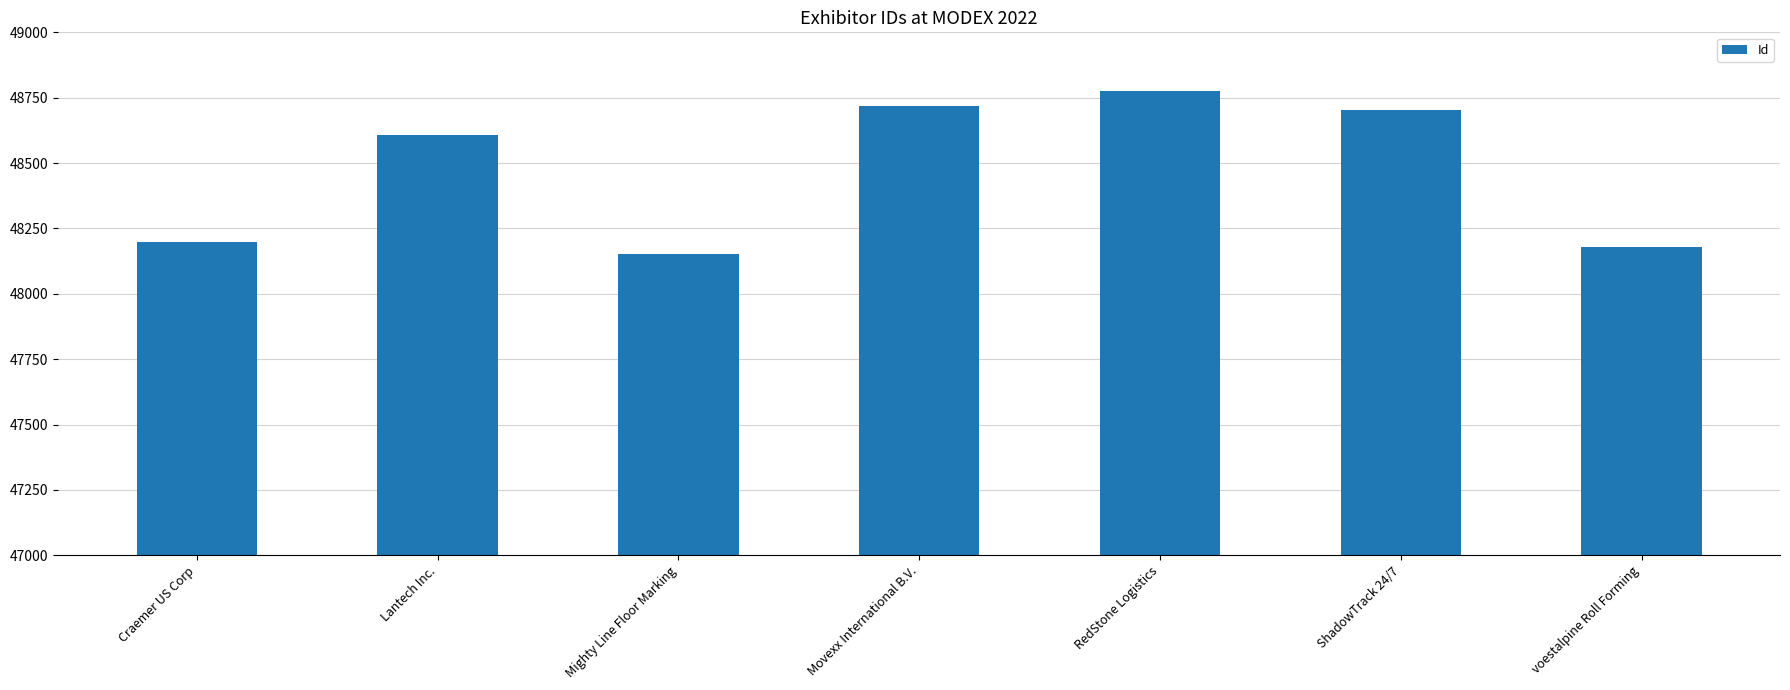

What is the label of the 1st bar from the left?

Craemer US Corp